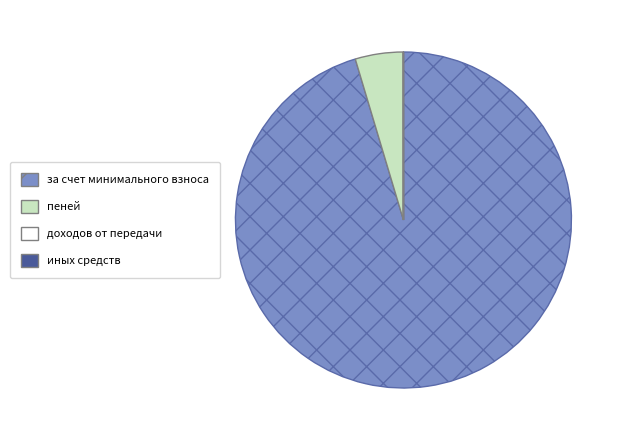

What is the majority slice?

за счет минимального взноса